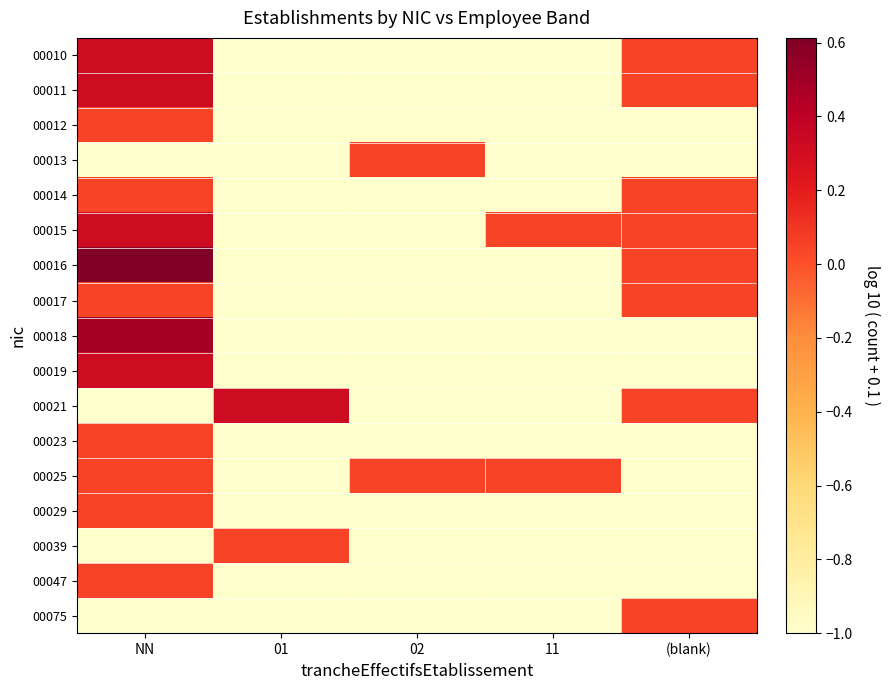

Count the number of categories in the chart.

5